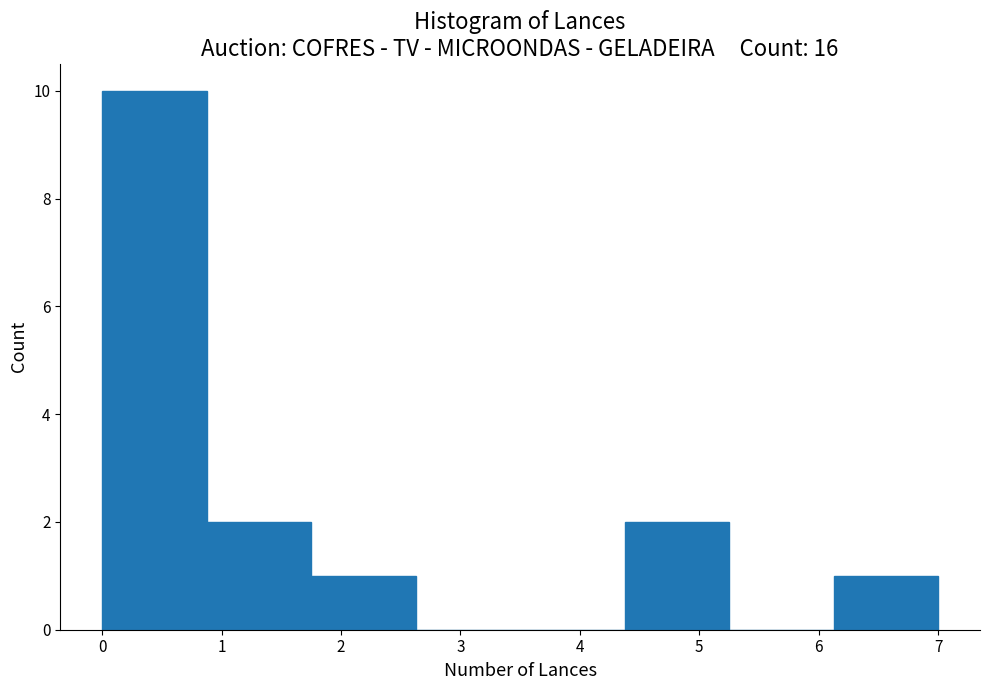

Over which range of the x-axis is the bar tallest?

0.0 to 0.9